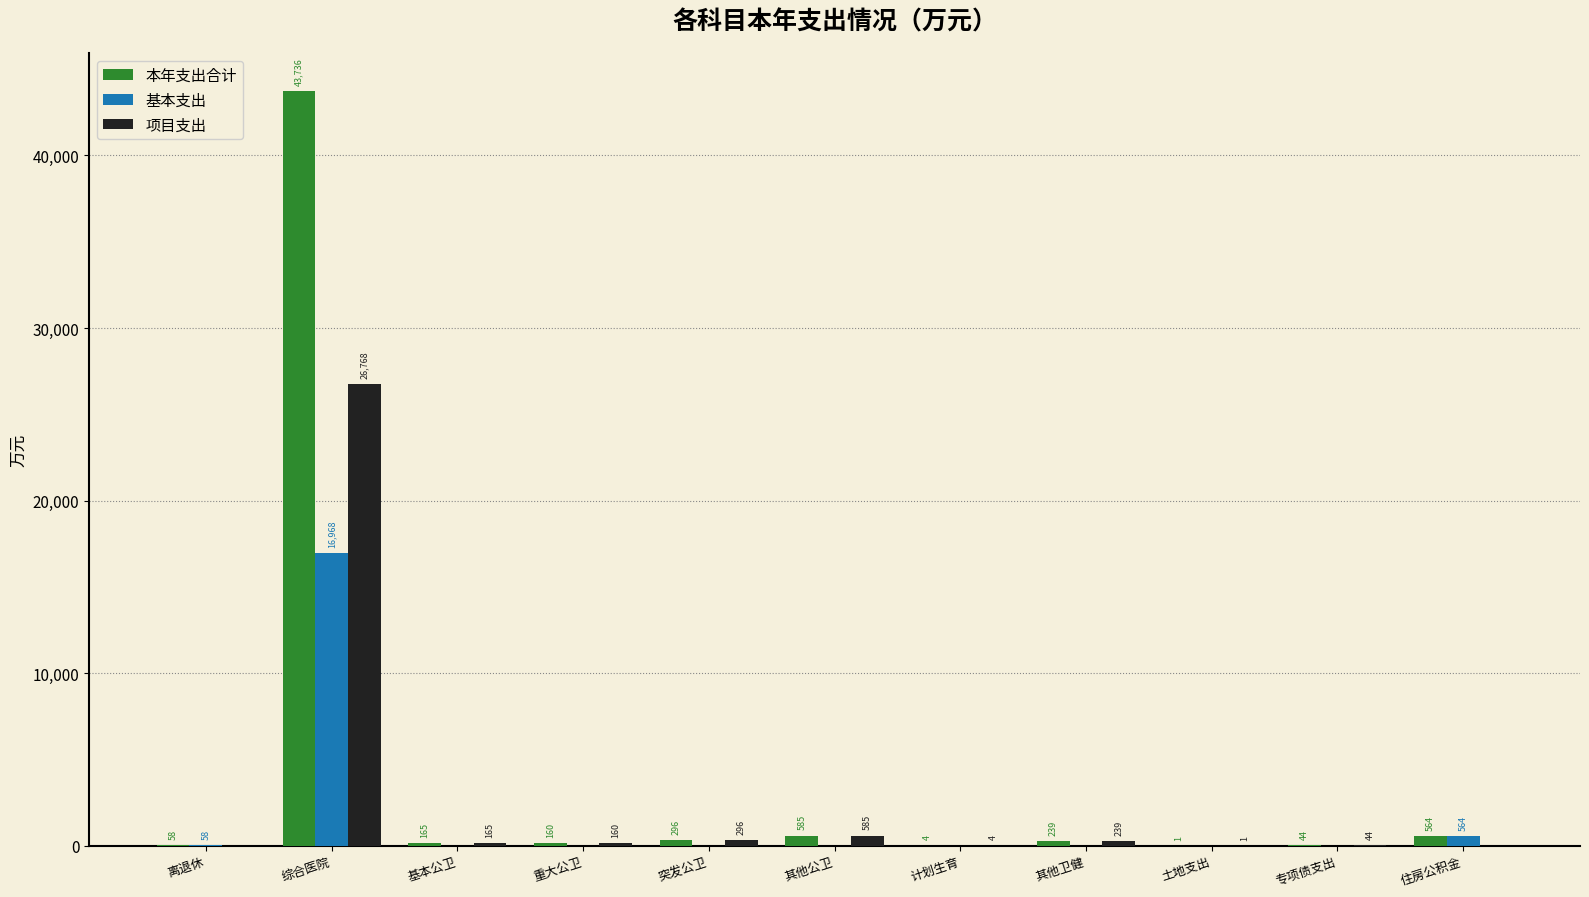

Which series has the largest range (max minus min)?

本年支出合计